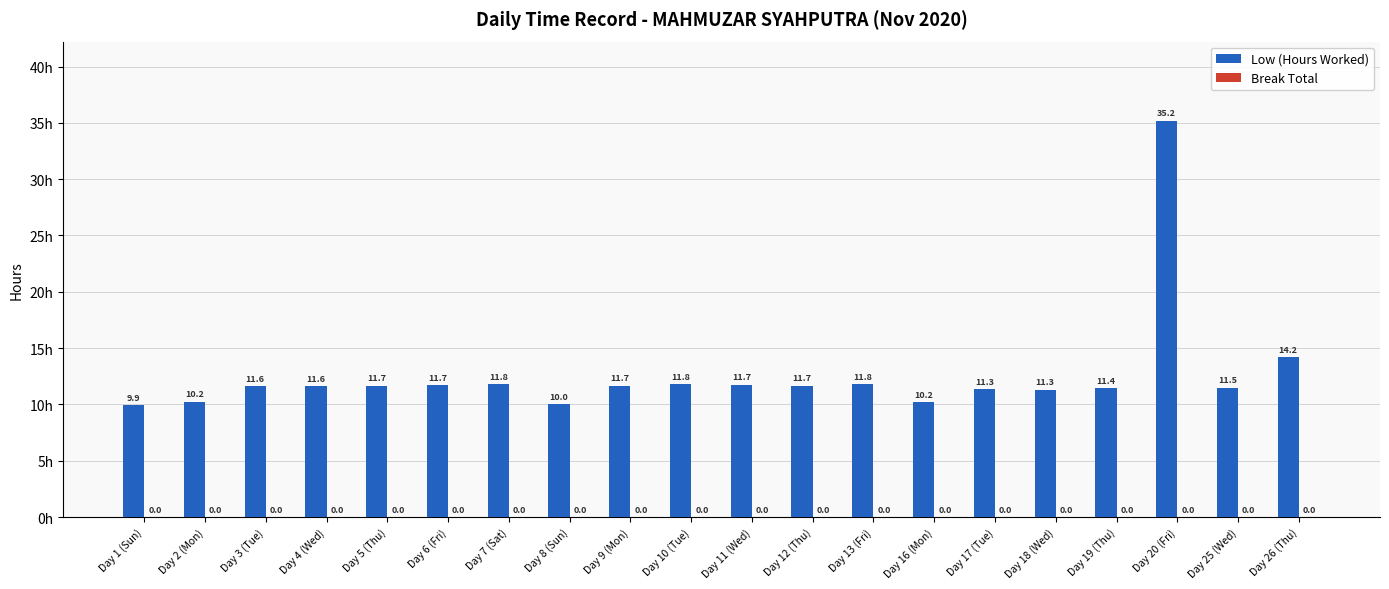

Which category has the lowest value across all series?

Day 1 (Sun)